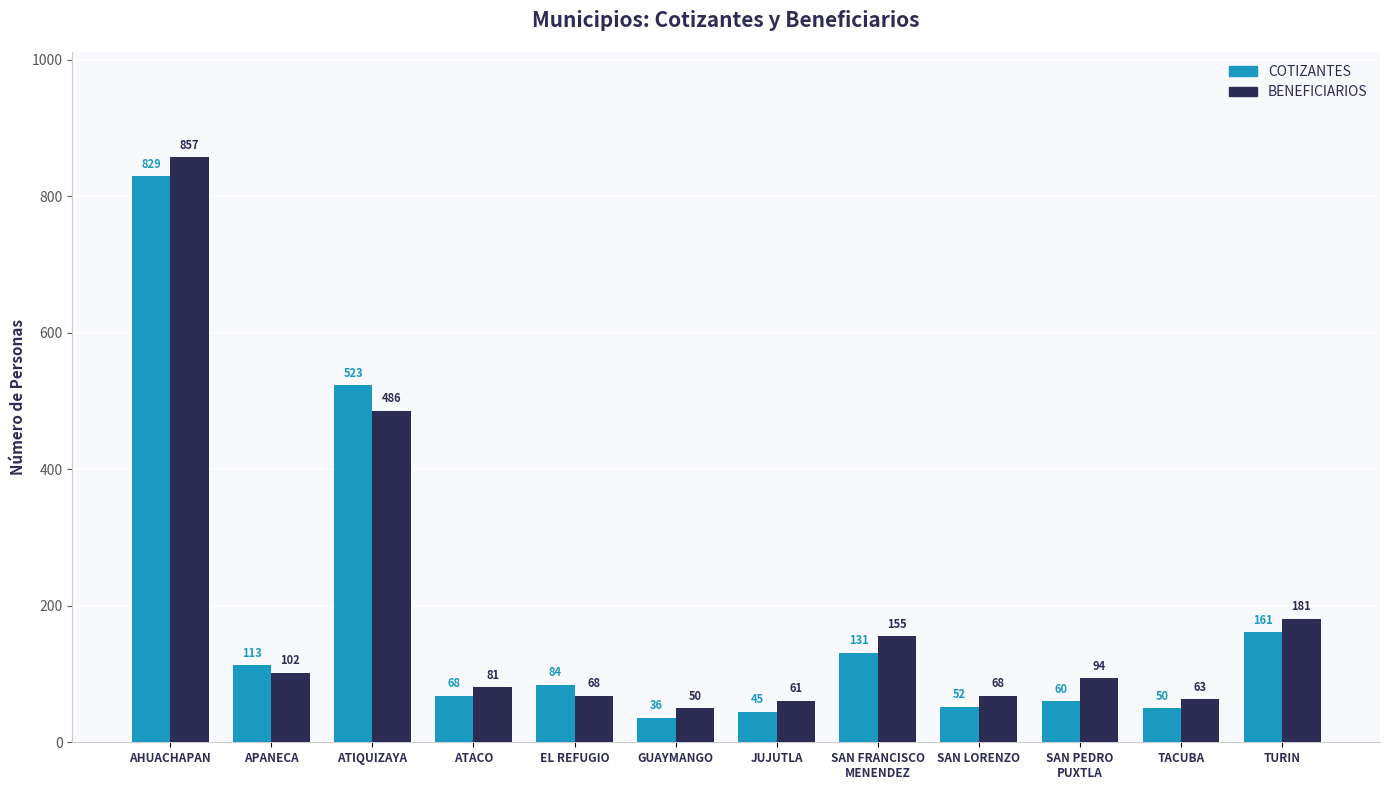

What is the label of the 9th bar from the right?

ATACO